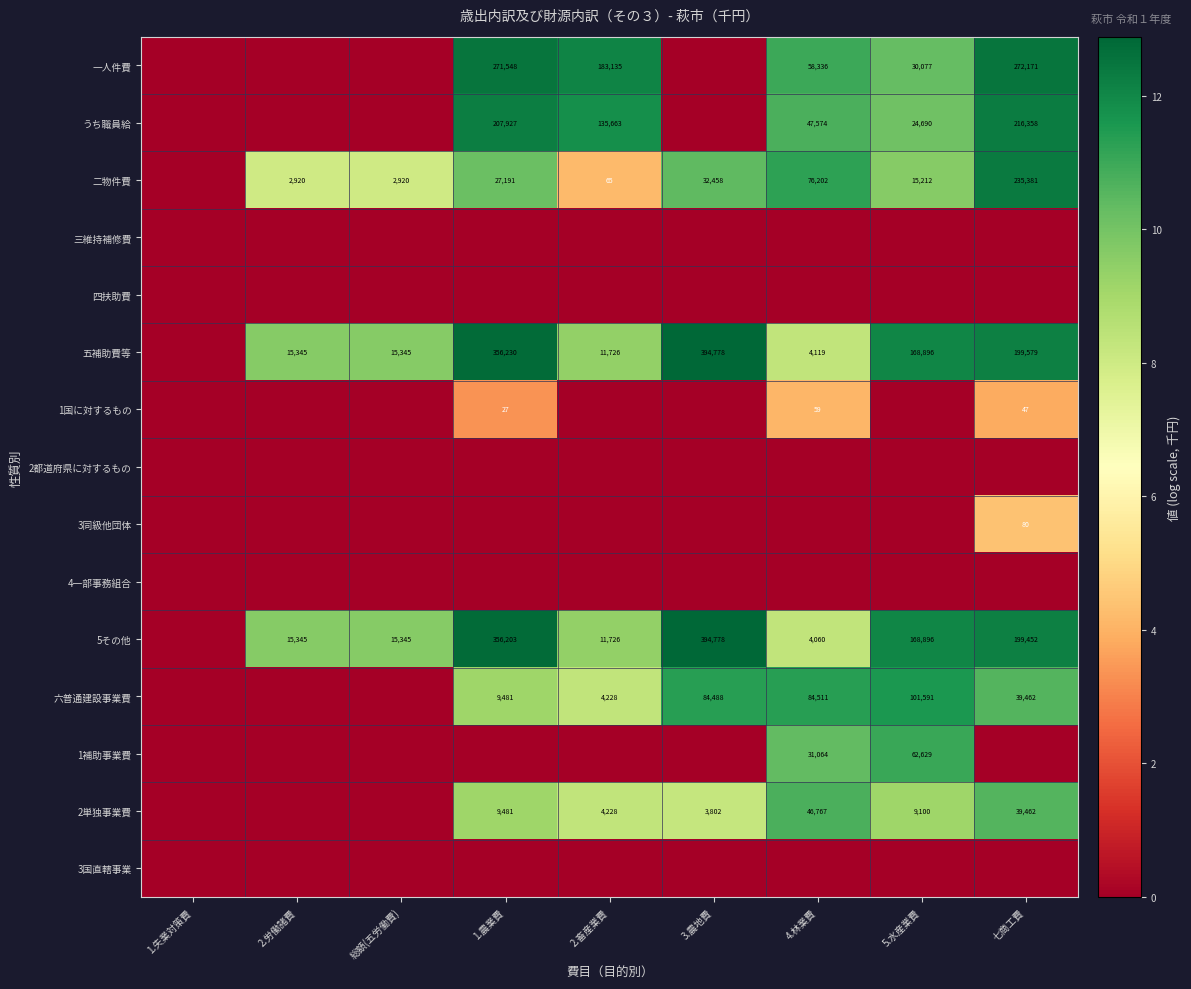

What is the difference between the 二物件費 values at 5.水産業費 and 2.労働諸費?

12292